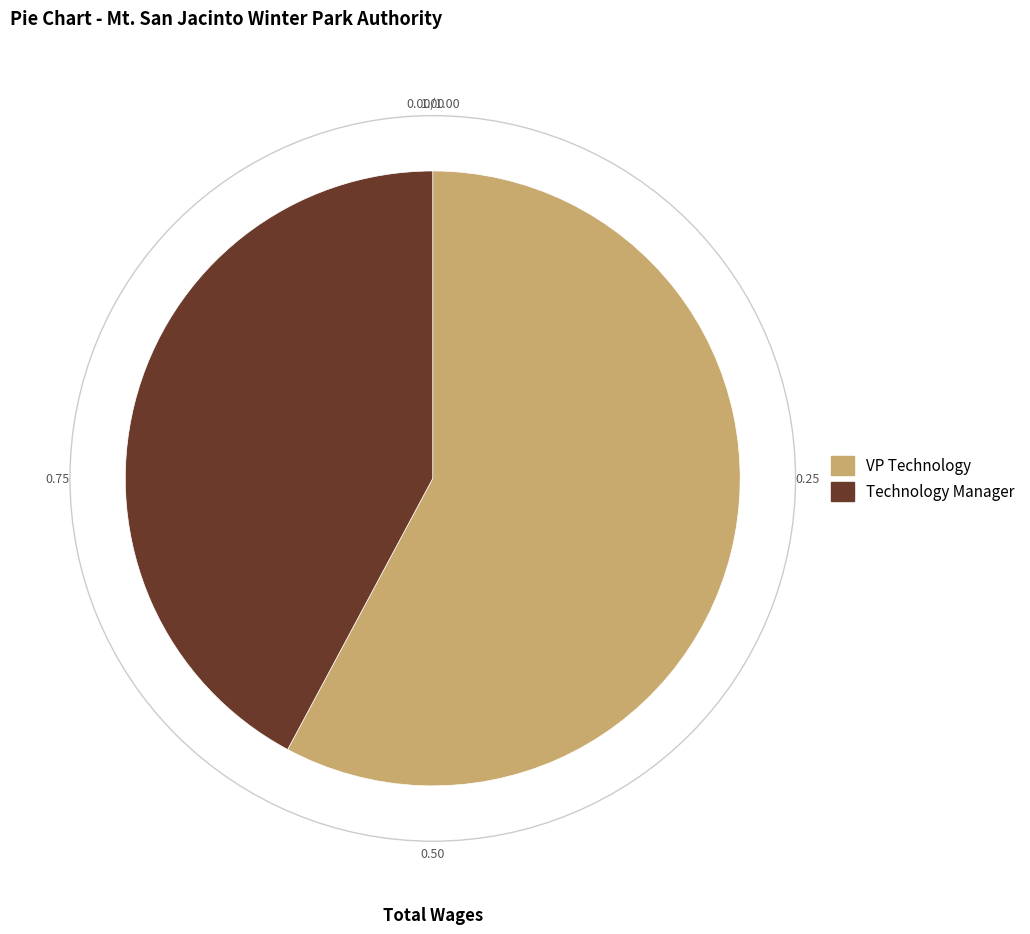

Which slice is the smallest?

Technology Manager